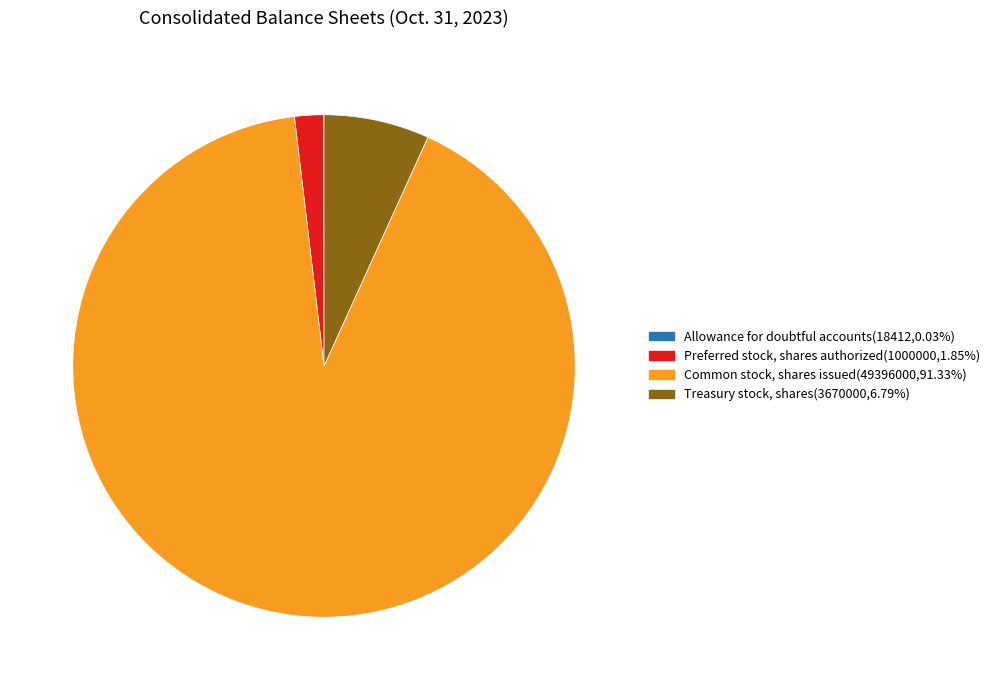

Is there any slice that represents more than half of the pie?

Yes